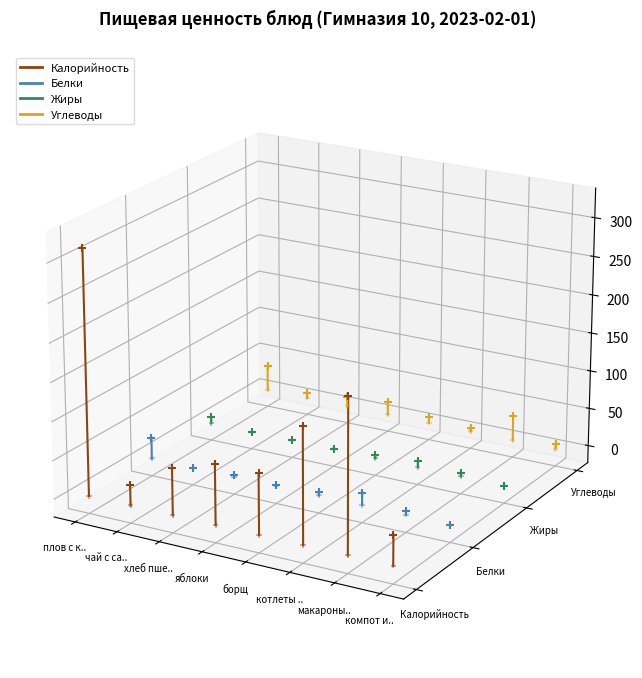

Which series contains the highest Y value?

Калорийность